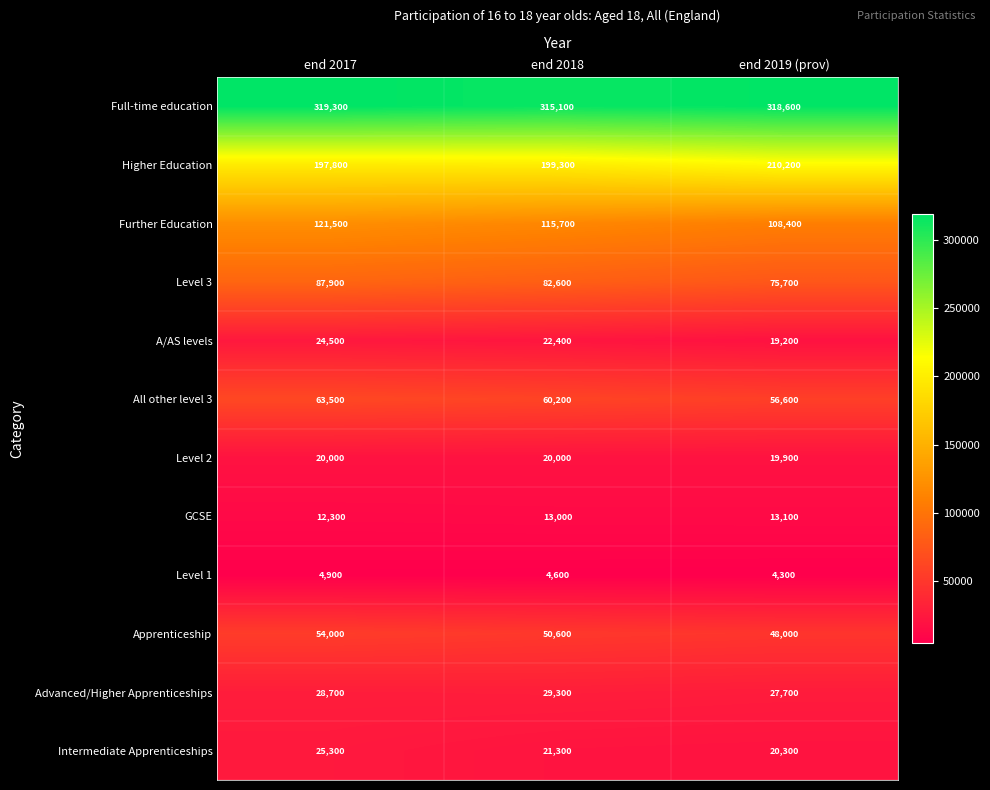

What is the sum of the Advanced/Higher Apprenticeships values at end 2018 and end 2017?

58000